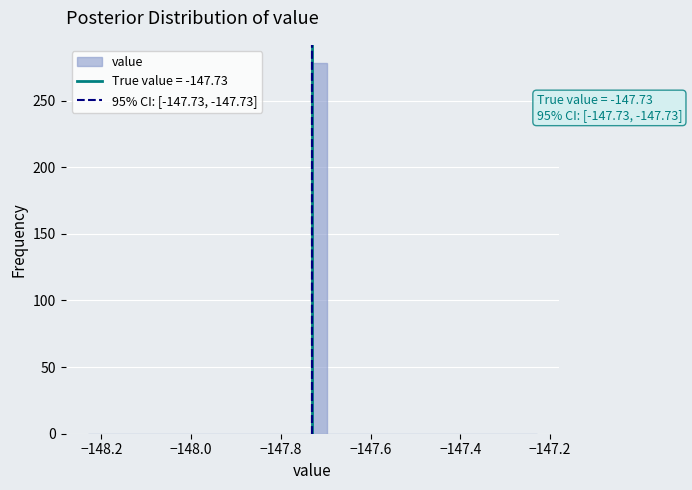

Around what value on the x-axis is the tallest bar? Give the approximate position of its centre, as read against the axis.

-147.72